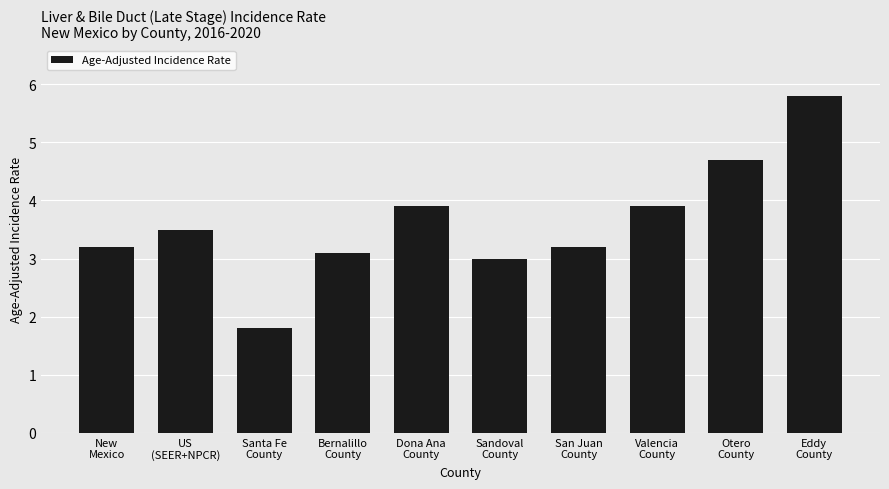

Reading left to right, what are all the values shown in this chart?

New
Mexico=3.2	US
(SEER+NPCR)=3.5	Santa Fe
County=1.8	Bernalillo
County=3.1	Dona Ana
County=3.9	Sandoval
County=3.0	San Juan
County=3.2	Valencia
County=3.9	Otero
County=4.7	Eddy
County=5.8